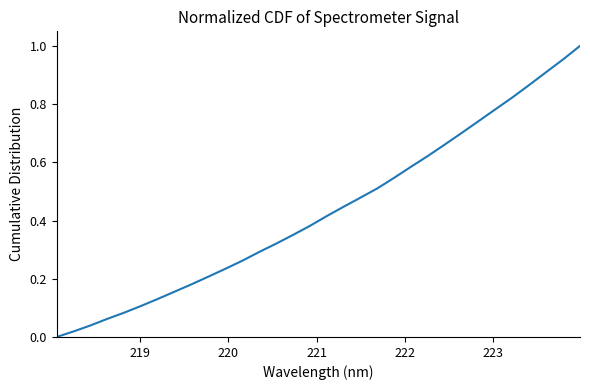

What is the maximum value shown in the chart?

1.0